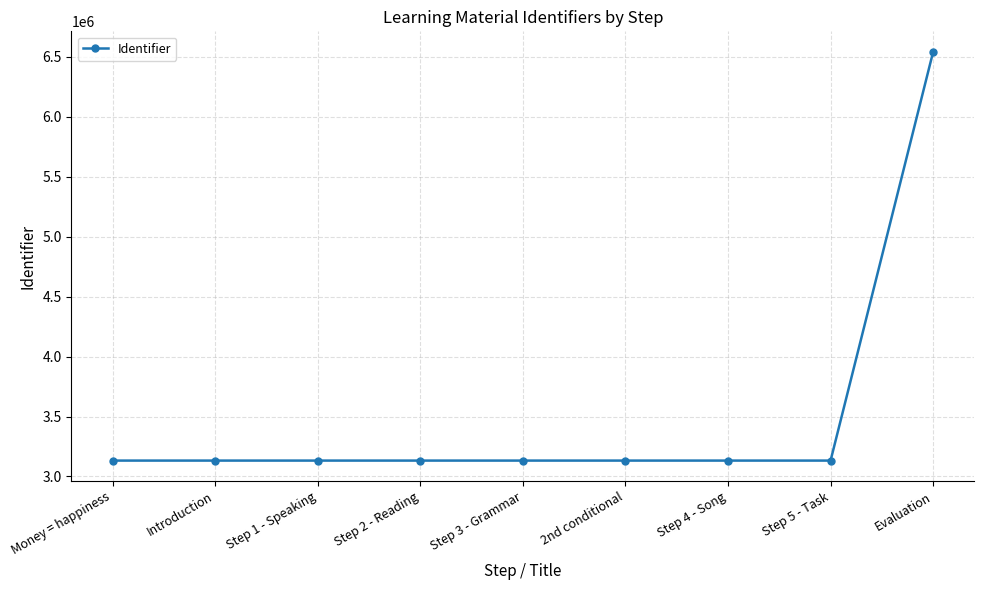

What is the average value?

3511205